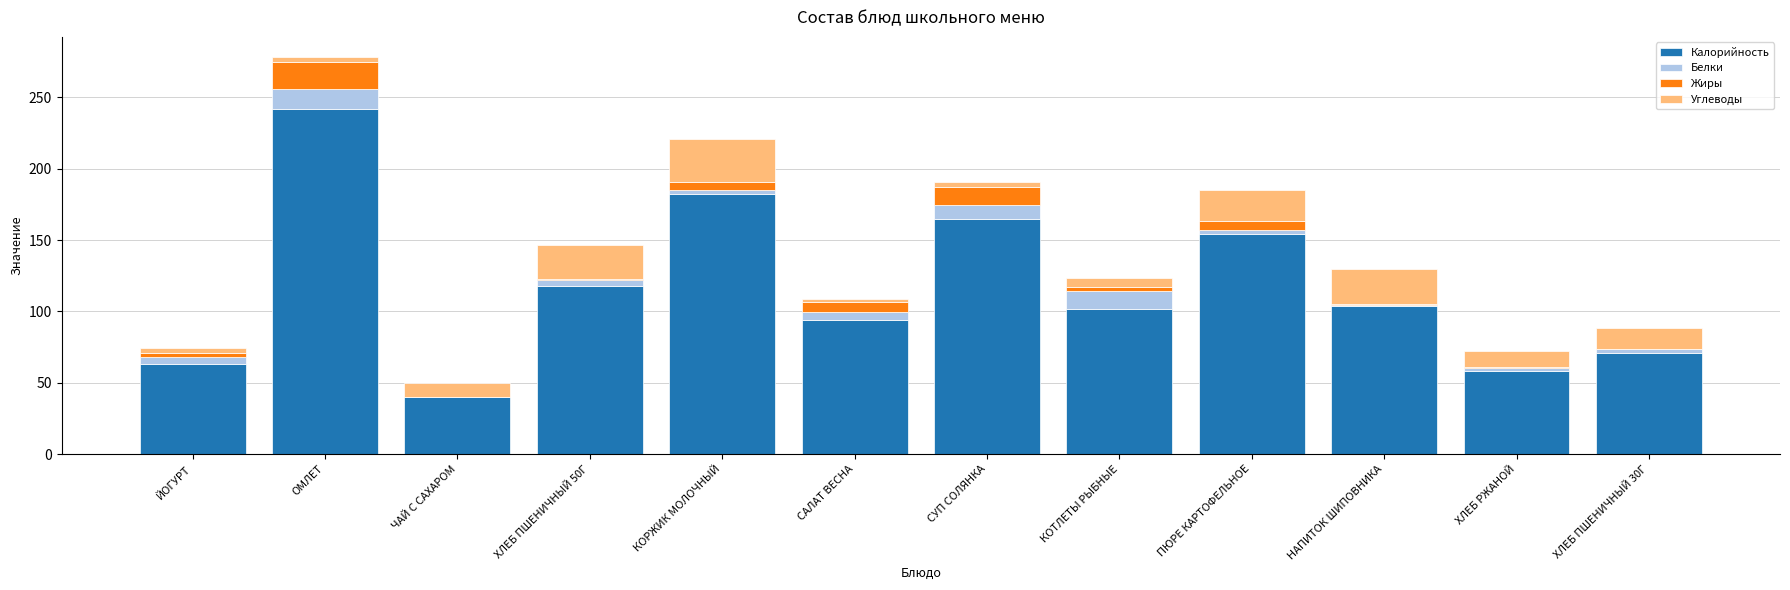

Is it true that Калорийность equals 40.0 at ЧАЙ С САХАРОМ?

True